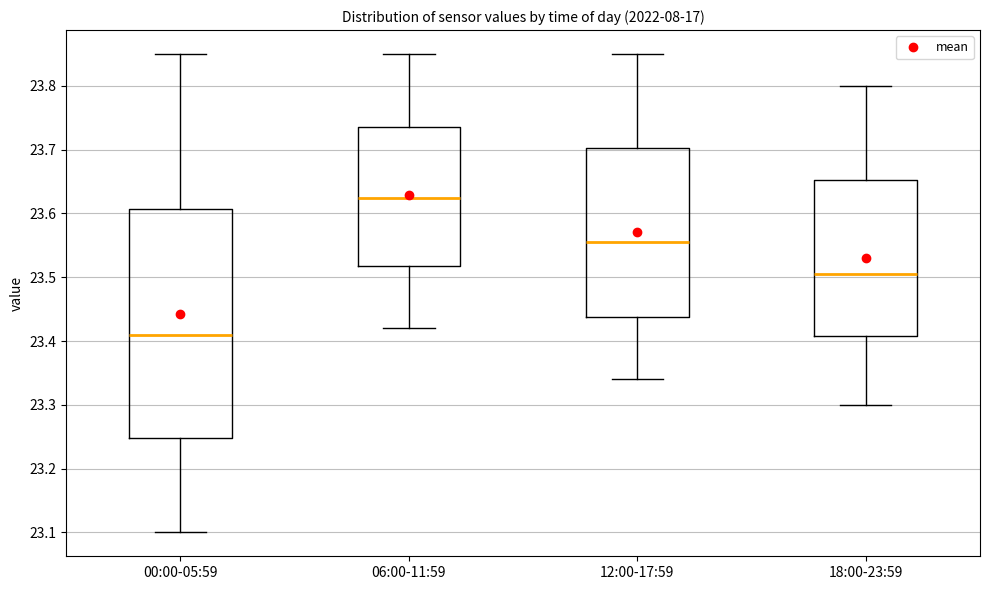

Which box is the tallest, from its lower edge to its upper edge?

00:00-05:59